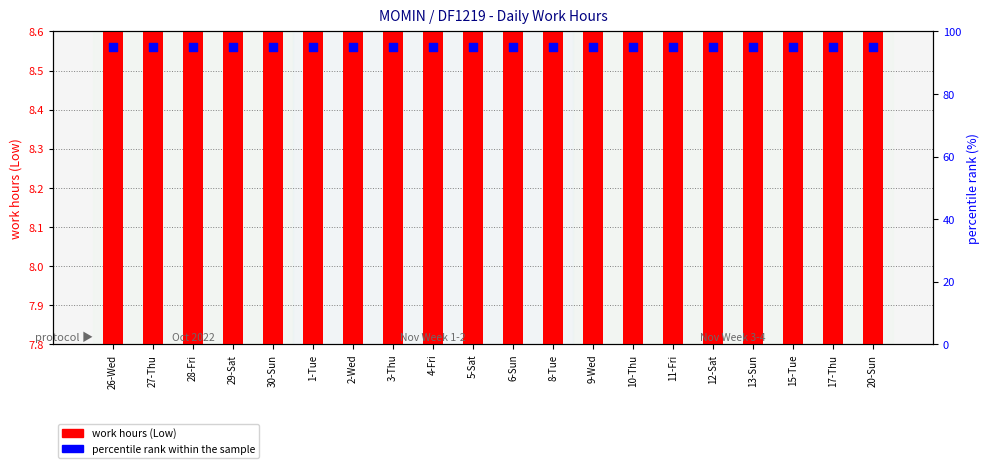

At how many categories does at least one series exceed 92?

20